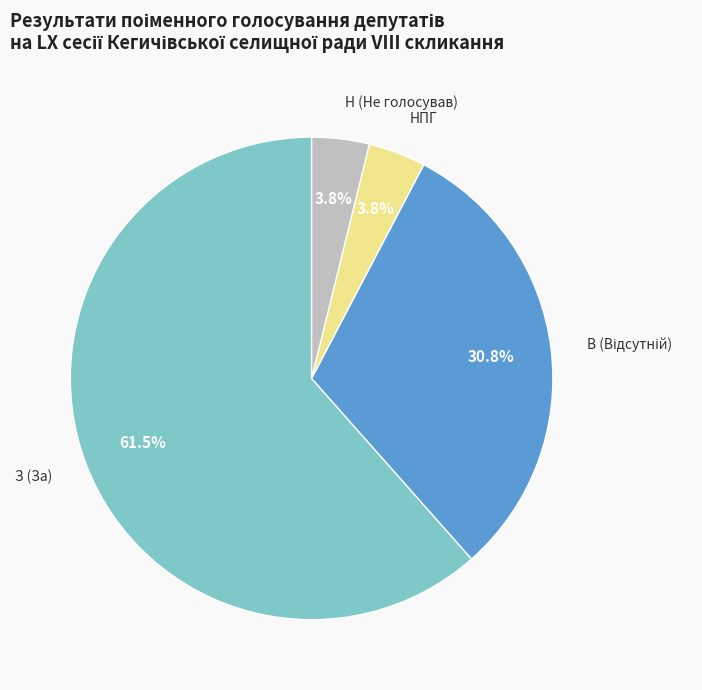

Does any single category account for the majority?

Yes